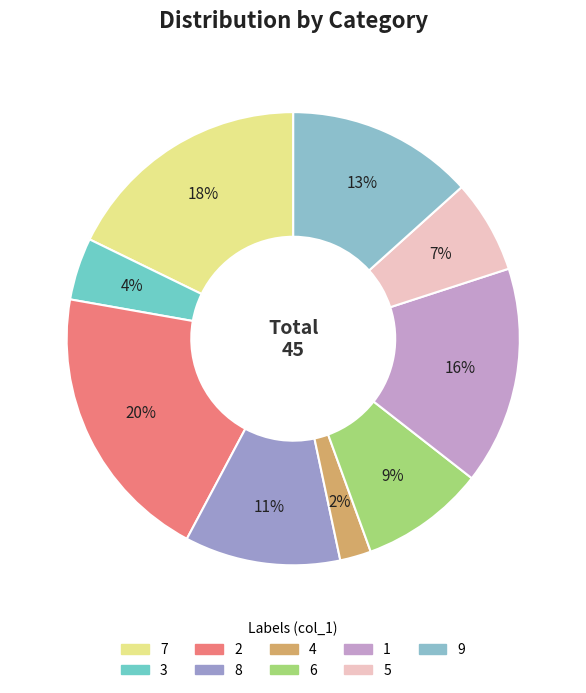

Which slice is the largest?

2